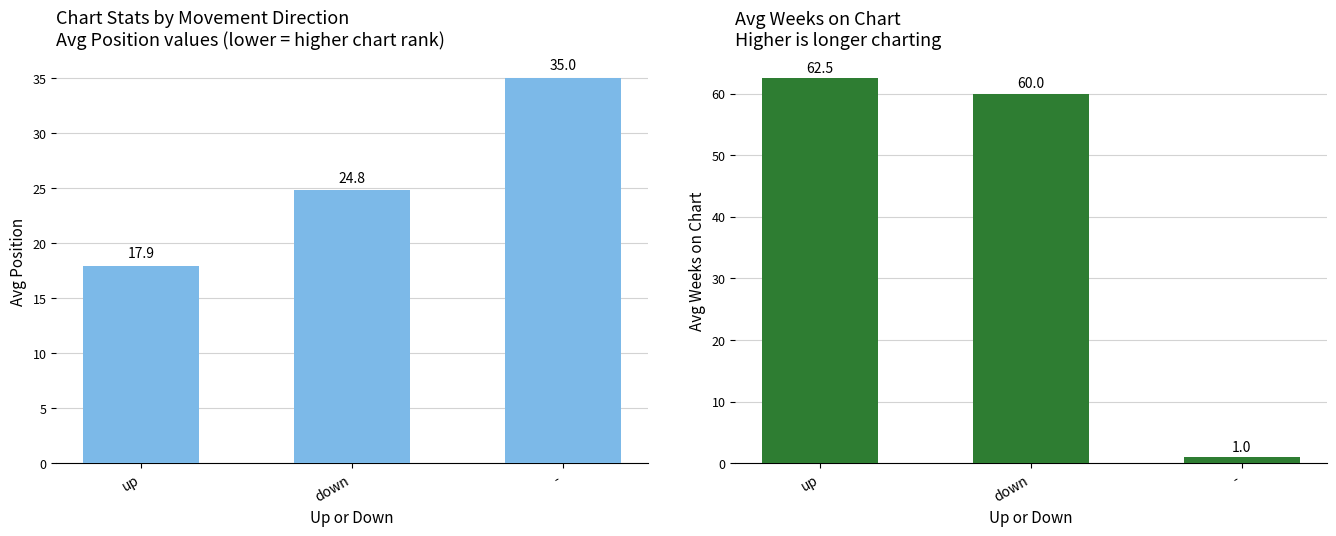

Reading left to right, list all the values displayed in this chart.

Avg Position: 17.9	24.8	35.0
Avg Weeks on Chart: 62.5	60.0	1.0